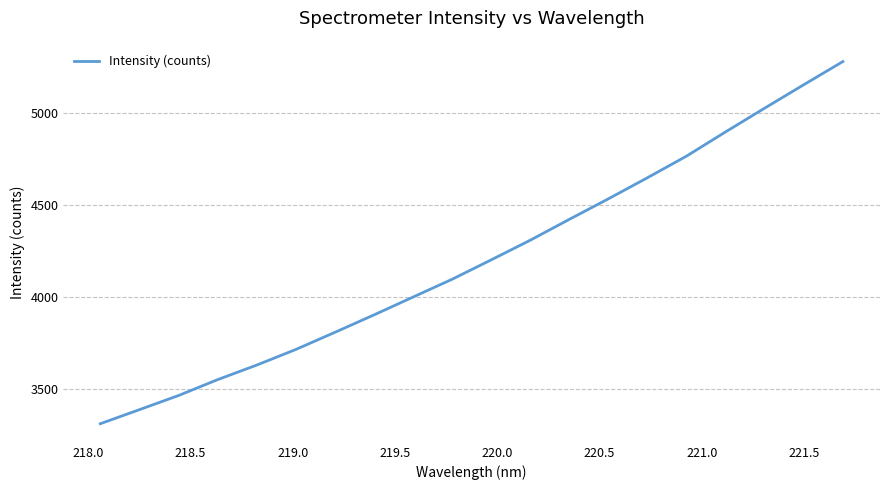

What is the maximum value shown in the chart?

5279.8